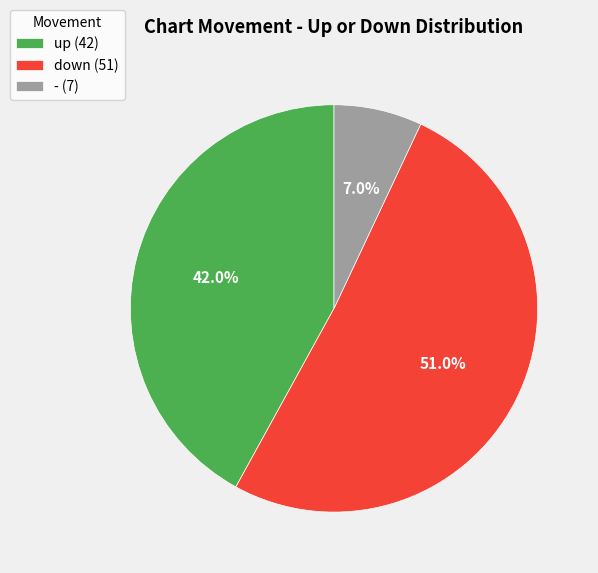

Does - represent more than half of the total?

No